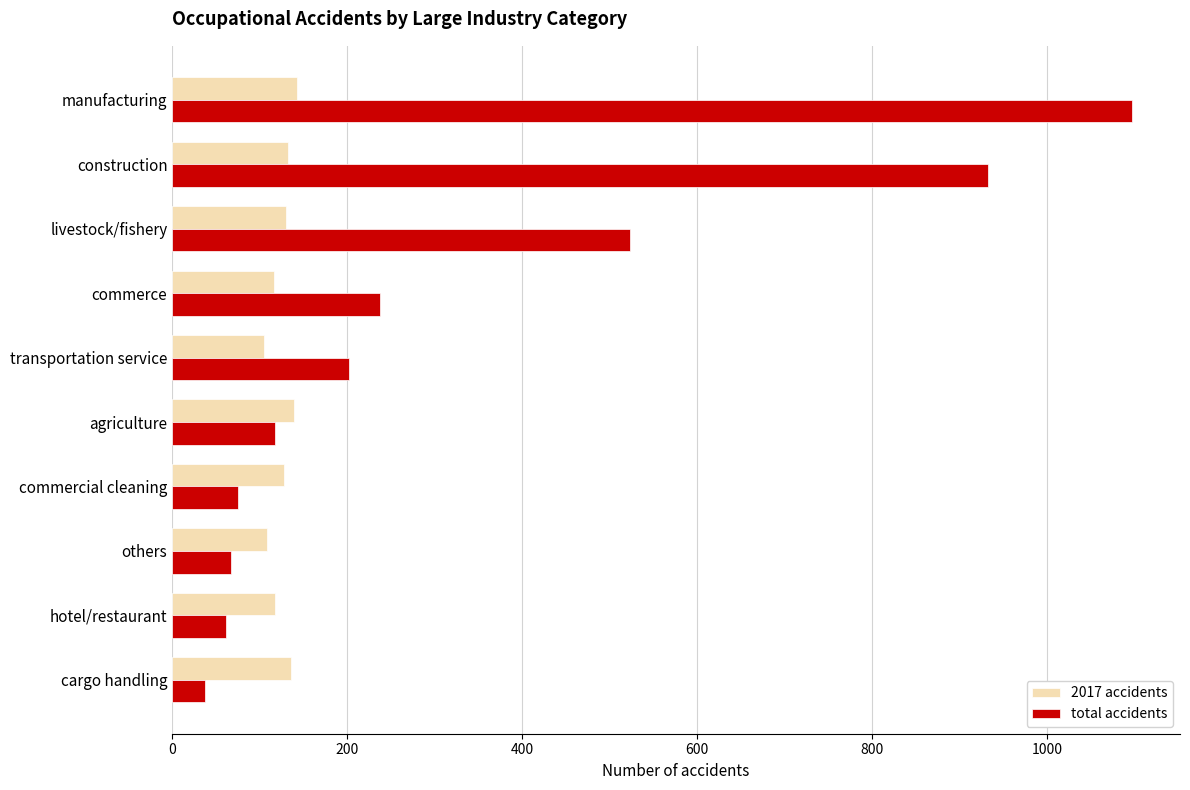

Between construction and commerce, which series saw the biggest shift?

total accidents